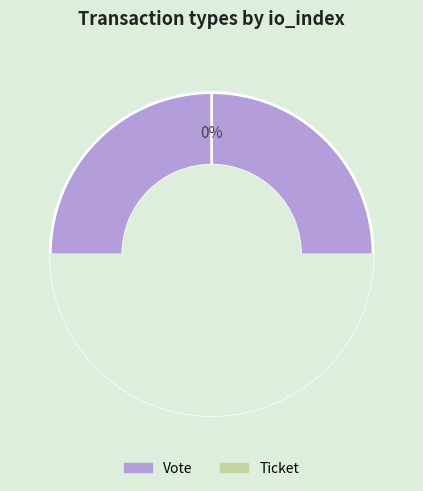

How many segments does this pie chart have?

2